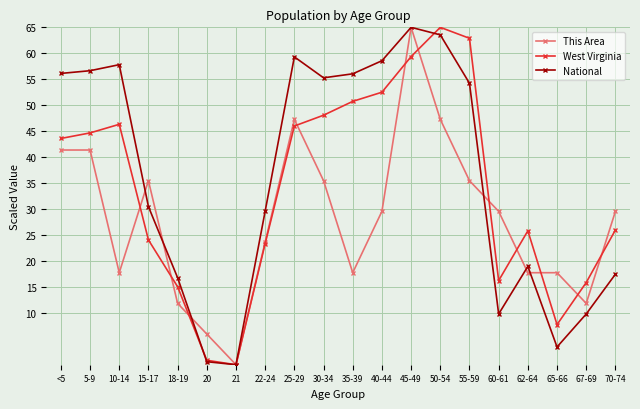

How many interior local peaks does the West Virginia series have?

3